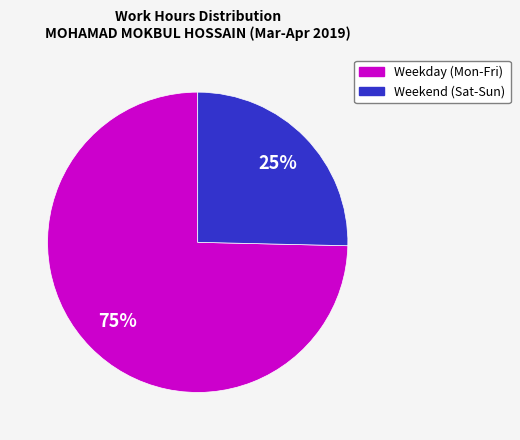

Approximately how many times larger is the value at Weekend (Sat-Sun) compared to Weekday (Mon-Fri)?

0.3